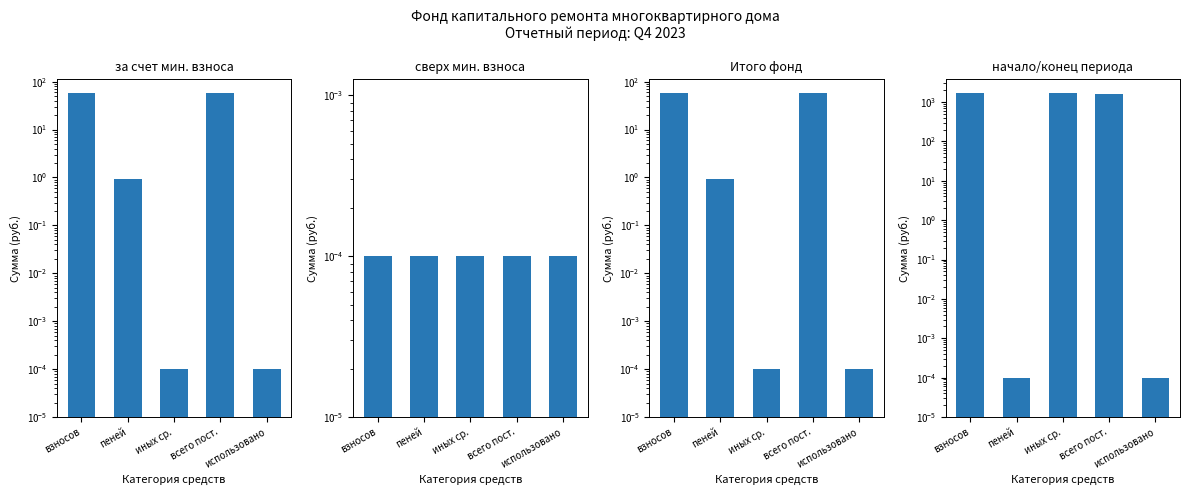

How many data points in начало/конец периода are above 1602?

3